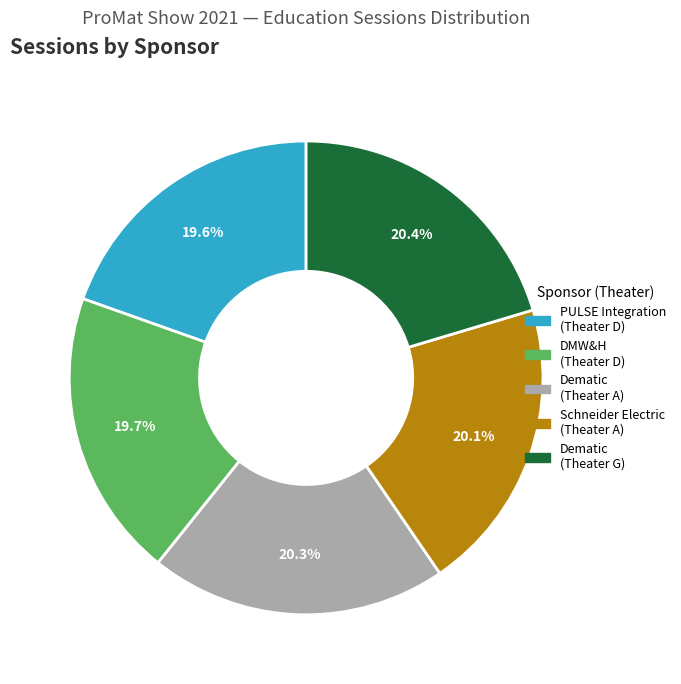

What portion of the pie excludes Schneider Electric (Theater A)?

79.9%